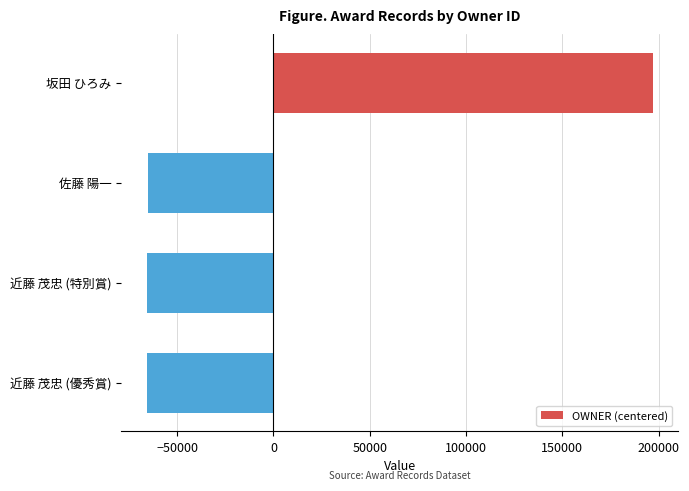

Does the chart contain any negative values?

Yes